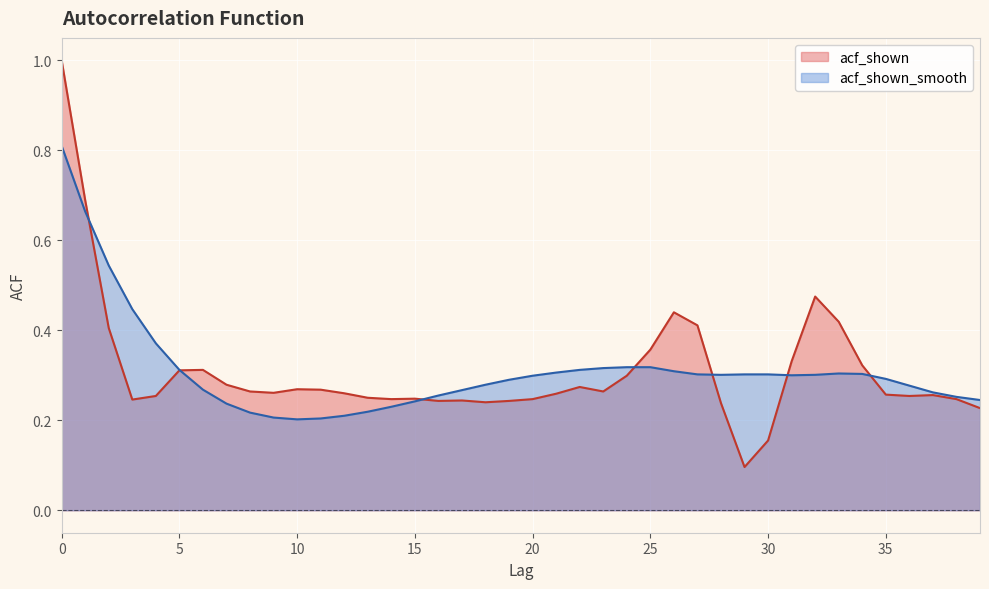

How many times do acf_shown and acf_shown_smooth cross each other?

7